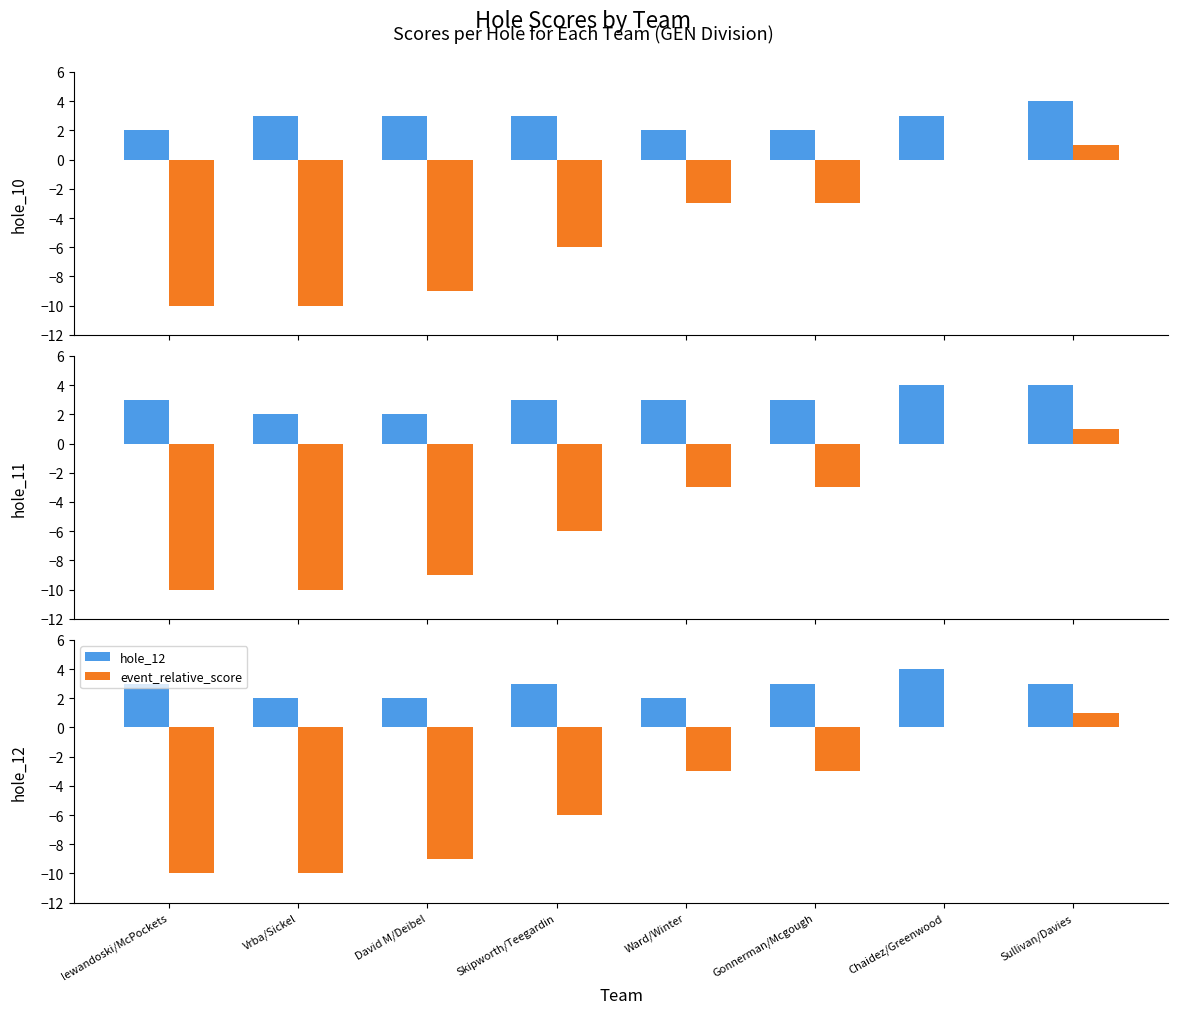

At Skipworth/Teegardin, list the series in order from largest to smallest.

hole_10, hole_11, hole_12, event_relative_score